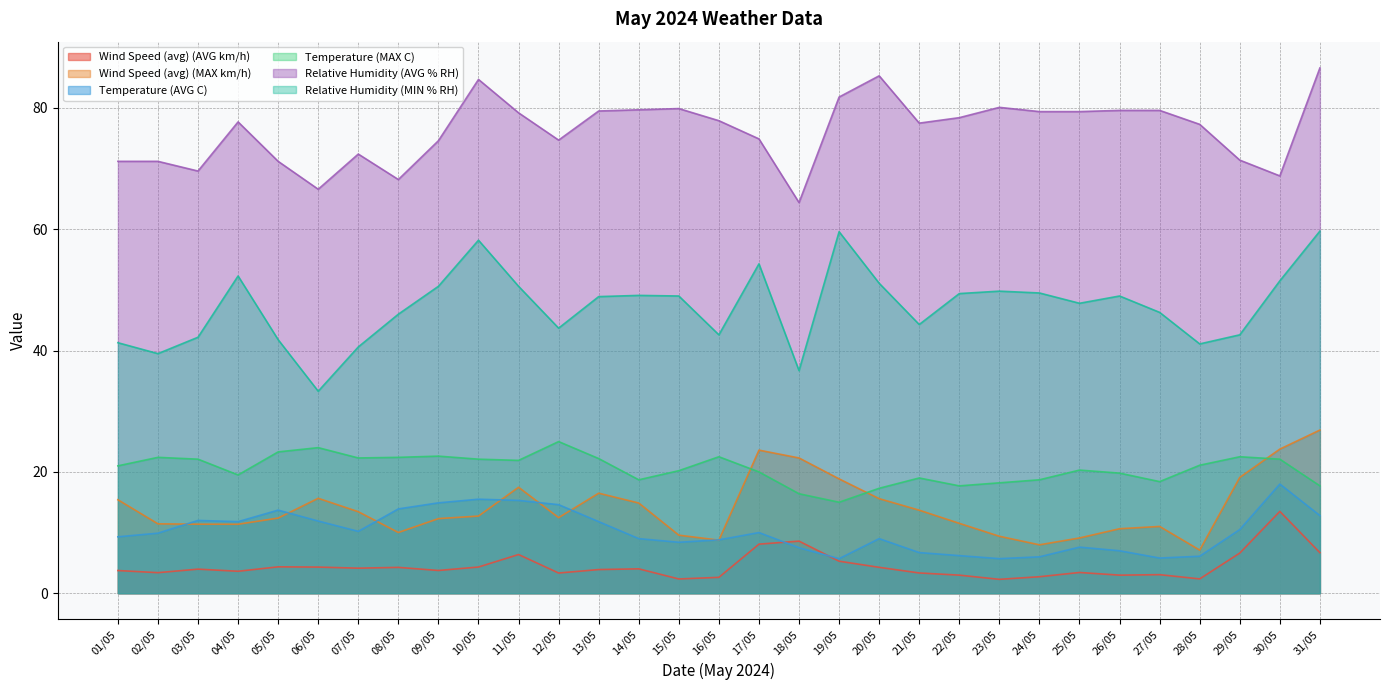

Reading left to right, list all the values displayed in this chart.

Wind Speed (avg) (AVG km/h): 01/05=3.7	02/05=3.4	03/05=4.0	04/05=3.6	05/05=4.3	06/05=4.3	07/05=4.1	08/05=4.3	09/05=3.8	10/05=4.3	11/05=6.4	12/05=3.3	13/05=3.9	14/05=4.0	15/05=2.4	16/05=2.6	17/05=8.1	18/05=8.6	19/05=5.3	20/05=4.3	21/05=3.3	22/05=3.0	23/05=2.3	24/05=2.7	25/05=3.4	26/05=3.0	27/05=3.1	28/05=2.4	29/05=6.6	30/05=13.5	31/05=6.7
Wind Speed (avg) (MAX km/h): 01/05=15.4	02/05=11.4	03/05=11.4	04/05=11.4	05/05=12.4	06/05=15.7	07/05=13.4	08/05=10.0	09/05=12.3	10/05=12.7	11/05=17.5	12/05=12.5	13/05=16.5	14/05=14.9	15/05=9.6	16/05=8.8	17/05=23.6	18/05=22.3	19/05=18.9	20/05=15.6	21/05=13.7	22/05=11.5	23/05=9.4	24/05=8.0	25/05=9.1	26/05=10.6	27/05=11.0	28/05=7.1	29/05=19.1	30/05=23.8	31/05=26.9
Temperature (AVG C): 01/05=9.3	02/05=9.9	03/05=12.0	04/05=11.8	05/05=13.7	06/05=11.9	07/05=10.2	08/05=13.9	09/05=14.9	10/05=15.5	11/05=15.3	12/05=14.6	13/05=11.8	14/05=9.0	15/05=8.4	16/05=8.8	17/05=10.0	18/05=7.5	19/05=5.7	20/05=9.0	21/05=6.7	22/05=6.2	23/05=5.7	24/05=6.0	25/05=7.6	26/05=7.0	27/05=5.8	28/05=6.1	29/05=10.5	30/05=18.0	31/05=12.8
Temperature (MAX C): 01/05=21.0	02/05=22.4	03/05=22.1	04/05=19.5	05/05=23.3	06/05=24.0	07/05=22.3	08/05=22.4	09/05=22.6	10/05=22.1	11/05=21.9	12/05=25.0	13/05=22.2	14/05=18.7	15/05=20.2	16/05=22.5	17/05=20.0	18/05=16.4	19/05=15.0	20/05=17.3	21/05=19.0	22/05=17.7	23/05=18.2	24/05=18.7	25/05=20.3	26/05=19.8	27/05=18.4	28/05=21.1	29/05=22.5	30/05=22.1	31/05=17.7
Relative Humidity (AVG % RH): 01/05=71.2	02/05=71.2	03/05=69.6	04/05=77.7	05/05=71.2	06/05=66.6	07/05=72.4	08/05=68.2	09/05=74.6	10/05=84.7	11/05=79.2	12/05=74.7	13/05=79.5	14/05=79.7	15/05=79.9	16/05=77.9	17/05=74.9	18/05=64.4	19/05=81.8	20/05=85.3	21/05=77.5	22/05=78.4	23/05=80.1	24/05=79.4	25/05=79.4	26/05=79.6	27/05=79.6	28/05=77.3	29/05=71.4	30/05=68.8	31/05=86.6
Relative Humidity (MIN % RH): 01/05=41.3	02/05=39.5	03/05=42.2	04/05=52.3	05/05=41.8	06/05=33.3	07/05=40.6	08/05=46.0	09/05=50.6	10/05=58.2	11/05=50.6	12/05=43.7	13/05=48.9	14/05=49.1	15/05=49.0	16/05=42.6	17/05=54.3	18/05=36.7	19/05=59.6	20/05=51.1	21/05=44.3	22/05=49.4	23/05=49.8	24/05=49.5	25/05=47.8	26/05=49.0	27/05=46.3	28/05=41.1	29/05=42.6	30/05=51.5	31/05=59.7